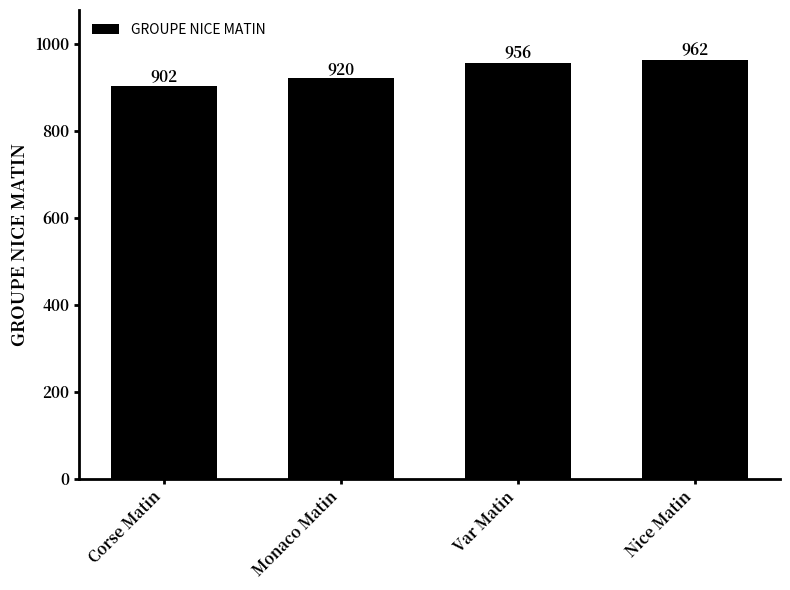

Does the chart contain stacked bars?

No